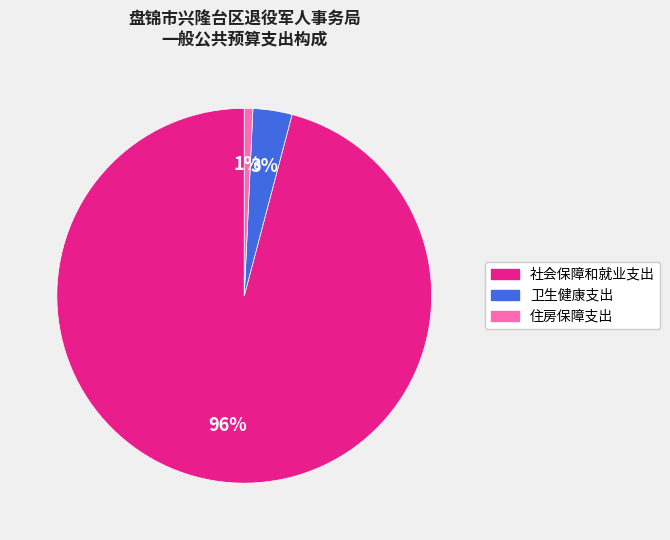

Combined, do 社会保障和就业支出 and 住房保障支出 account for over 50%?

Yes